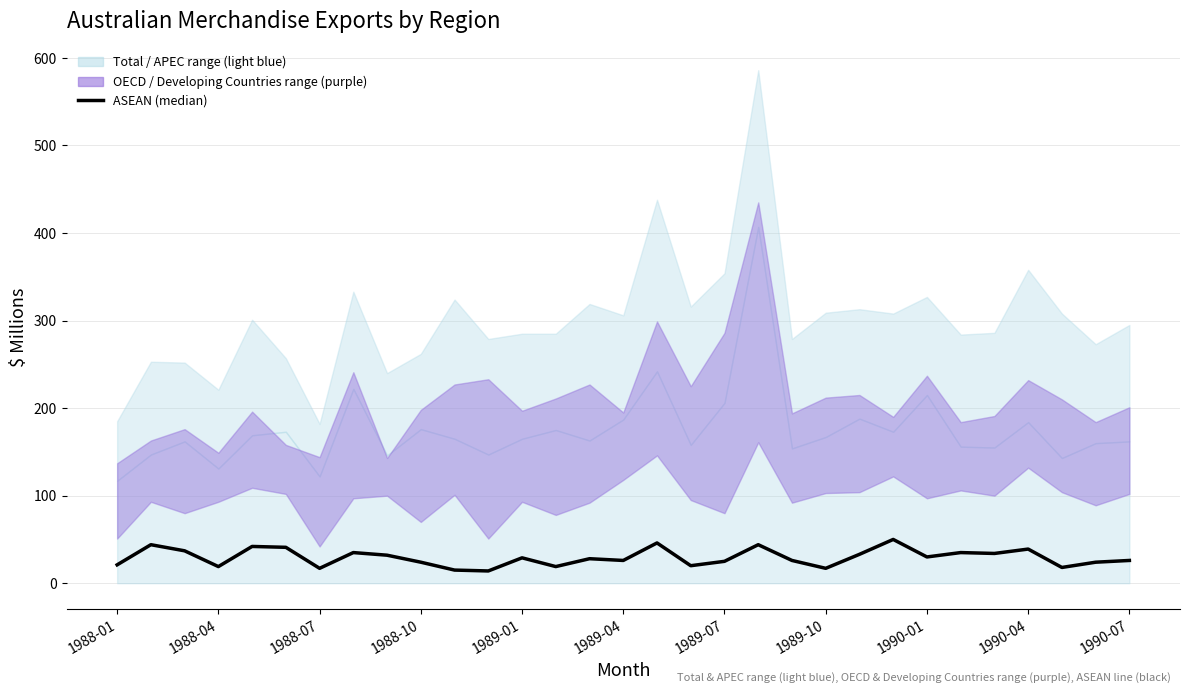

What is the value of the 31st point from the left?

26